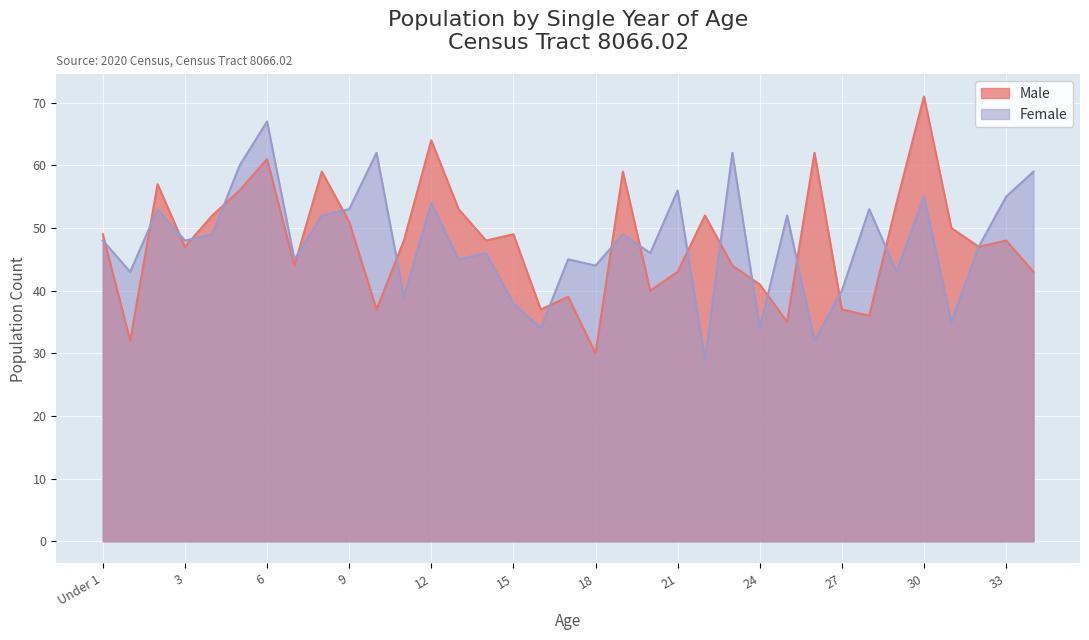

What is the spread (max minus min) of values at 27?

3